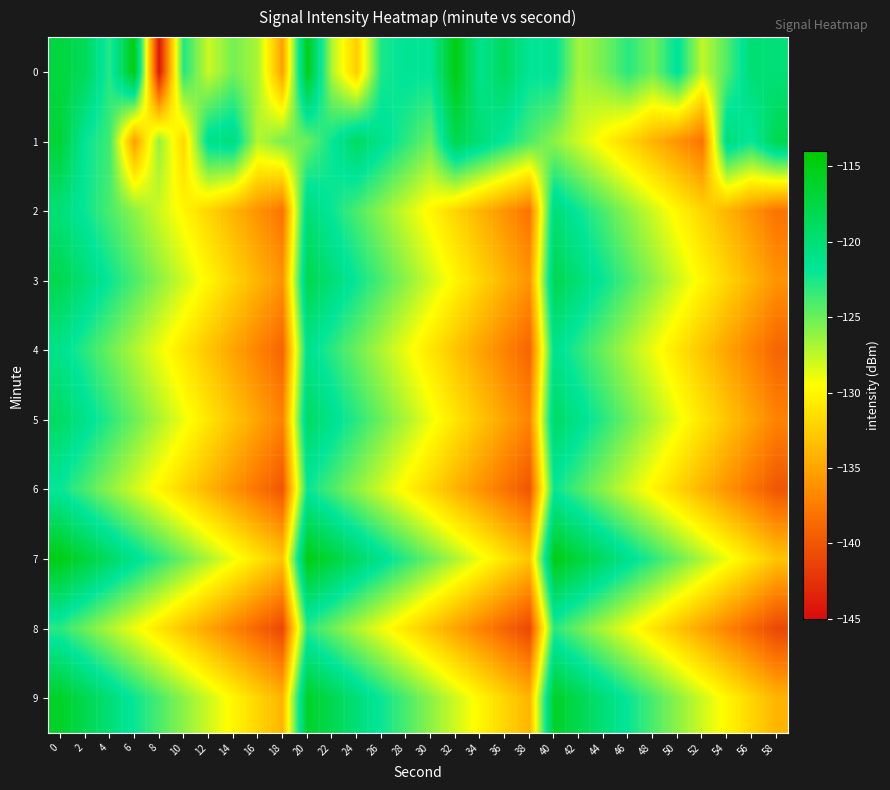

Reading right to left, list all the values displayed in this chart.

0: 58=-120.1	56=-119.8	54=-124.2	52=-127.6	50=-121.4	48=-125.1	46=-123.0	44=-125.3	42=-126.7	40=-121.4	38=-121.7	36=-118.7	34=-121.1	32=-115.0	30=-121.7	28=-121.5	26=-122.5	24=-132.5	22=-127.1	20=-115.2	18=-135.2	16=-126.9	14=-125.2	12=-127.9	10=-122.7	8=-144.3	6=-114.8	4=-122.9	2=-118.5	0=-117.2
1: 58=-118.0	56=-122.0	54=-120.0	52=-138.0	50=-136.0	48=-134.0	46=-132.0	44=-130.0	42=-128.0	40=-126.0	38=-124.0	36=-122.0	34=-120.0	32=-118.0	30=-125.0	28=-123.0	26=-121.0	24=-119.0	22=-122.0	20=-125.0	18=-125.4	16=-127.2	14=-120.2	12=-120.9	10=-131.9	8=-126.2	6=-135.4	4=-123.7	2=-121.8	0=-116.8
2: 58=-138.0	56=-136.0	54=-134.0	52=-132.0	50=-130.0	48=-128.0	46=-126.0	44=-124.0	42=-122.0	40=-120.0	38=-138.0	36=-136.0	34=-134.0	32=-132.0	30=-130.0	28=-128.0	26=-126.0	24=-124.0	22=-122.0	20=-120.0	18=-138.0	16=-136.0	14=-134.0	12=-132.0	10=-130.0	8=-128.0	6=-126.0	4=-124.0	2=-122.0	0=-120.0
3: 58=-136.0	56=-134.0	54=-132.0	52=-130.0	50=-128.0	48=-126.0	46=-124.0	44=-122.0	42=-120.0	40=-118.0	38=-136.0	36=-134.0	34=-132.0	32=-130.0	30=-128.0	28=-126.0	26=-124.0	24=-122.0	22=-120.0	20=-118.0	18=-136.0	16=-134.0	14=-132.0	12=-130.0	10=-128.0	8=-126.0	6=-124.0	4=-122.0	2=-120.0	0=-118.0
4: 58=-139.0	56=-137.0	54=-135.0	52=-133.0	50=-131.0	48=-129.0	46=-127.0	44=-125.0	42=-123.0	40=-121.0	38=-139.0	36=-137.0	34=-135.0	32=-133.0	30=-131.0	28=-129.0	26=-127.0	24=-125.0	22=-123.0	20=-121.0	18=-139.0	16=-137.0	14=-135.0	12=-133.0	10=-131.0	8=-129.0	6=-127.0	4=-125.0	2=-123.0	0=-121.0
5: 58=-137.0	56=-135.0	54=-133.0	52=-131.0	50=-129.0	48=-127.0	46=-125.0	44=-123.0	42=-121.0	40=-119.0	38=-137.0	36=-135.0	34=-133.0	32=-131.0	30=-129.0	28=-127.0	26=-125.0	24=-123.0	22=-121.0	20=-119.0	18=-137.0	16=-135.0	14=-133.0	12=-131.0	10=-129.0	8=-127.0	6=-125.0	4=-123.0	2=-121.0	0=-119.0
6: 58=-140.0	56=-138.0	54=-136.0	52=-134.0	50=-132.0	48=-130.0	46=-128.0	44=-126.0	42=-124.0	40=-122.0	38=-140.0	36=-138.0	34=-136.0	32=-134.0	30=-132.0	28=-130.0	26=-128.0	24=-126.0	22=-124.0	20=-122.0	18=-140.0	16=-138.0	14=-136.0	12=-134.0	10=-132.0	8=-130.0	6=-128.0	4=-126.0	2=-124.0	0=-122.0
7: 58=-133.0	56=-131.0	54=-129.0	52=-127.0	50=-125.0	48=-123.0	46=-121.0	44=-119.0	42=-117.0	40=-115.0	38=-133.0	36=-131.0	34=-129.0	32=-127.0	30=-125.0	28=-123.0	26=-121.0	24=-119.0	22=-117.0	20=-115.0	18=-133.0	16=-131.0	14=-129.0	12=-127.0	10=-125.0	8=-123.0	6=-121.0	4=-119.0	2=-117.0	0=-115.0
8: 58=-141.0	56=-139.0	54=-137.0	52=-135.0	50=-133.0	48=-131.0	46=-129.0	44=-127.0	42=-125.0	40=-123.0	38=-141.0	36=-139.0	34=-137.0	32=-135.0	30=-133.0	28=-131.0	26=-129.0	24=-127.0	22=-125.0	20=-123.0	18=-141.0	16=-139.0	14=-137.0	12=-135.0	10=-133.0	8=-131.0	6=-129.0	4=-127.0	2=-125.0	0=-123.0
9: 58=-134.0	56=-132.0	54=-130.0	52=-128.0	50=-126.0	48=-124.0	46=-122.0	44=-120.0	42=-118.0	40=-116.0	38=-134.0	36=-132.0	34=-130.0	32=-128.0	30=-126.0	28=-124.0	26=-122.0	24=-120.0	22=-118.0	20=-116.0	18=-134.0	16=-132.0	14=-130.0	12=-128.0	10=-126.0	8=-124.0	6=-122.0	4=-120.0	2=-118.0	0=-116.0